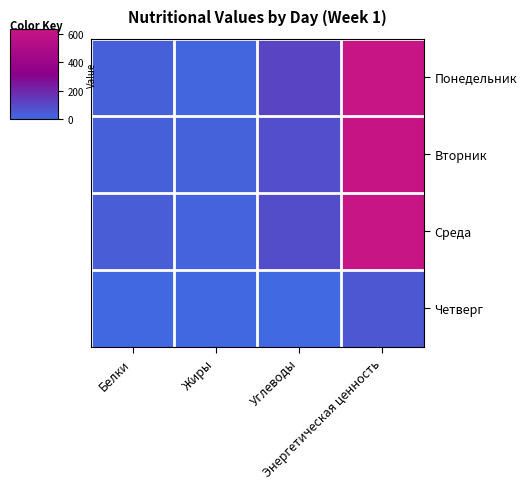

At Энергетическая ценность, list the series in order from largest to smallest.

Понедельник, Среда, Вторник, Четверг